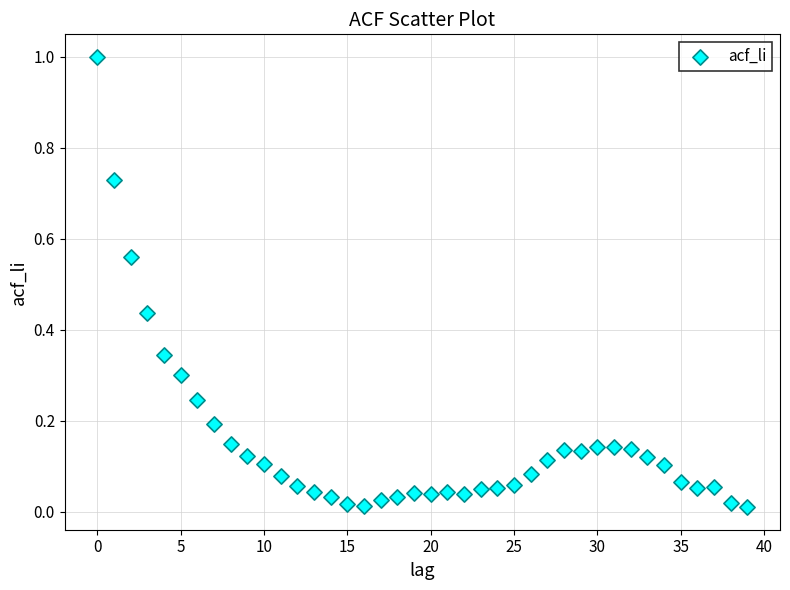

What is the range of Y values (max minus min)?

1.0